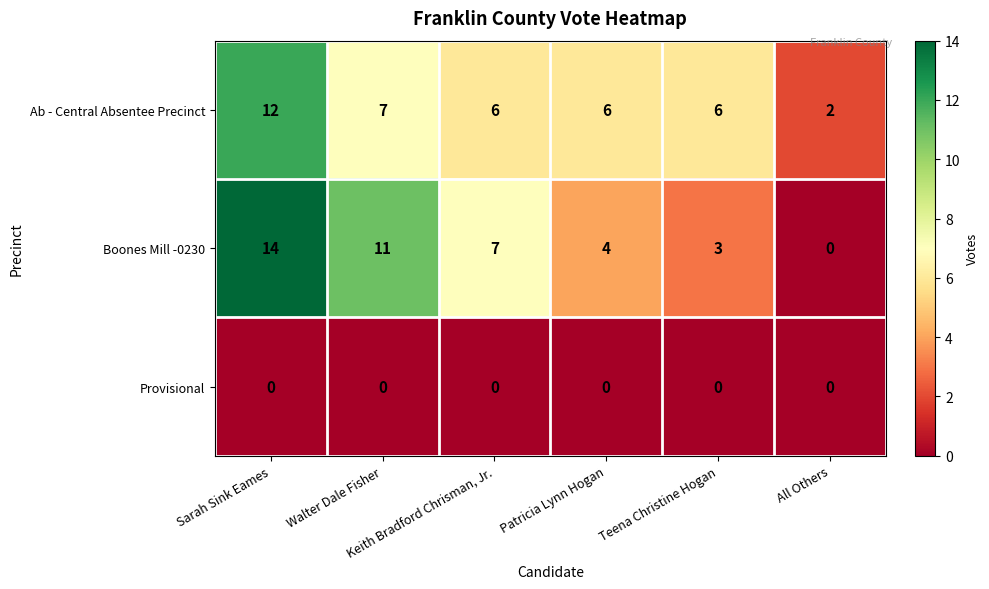

At how many categories does at least one series exceed 3?

5